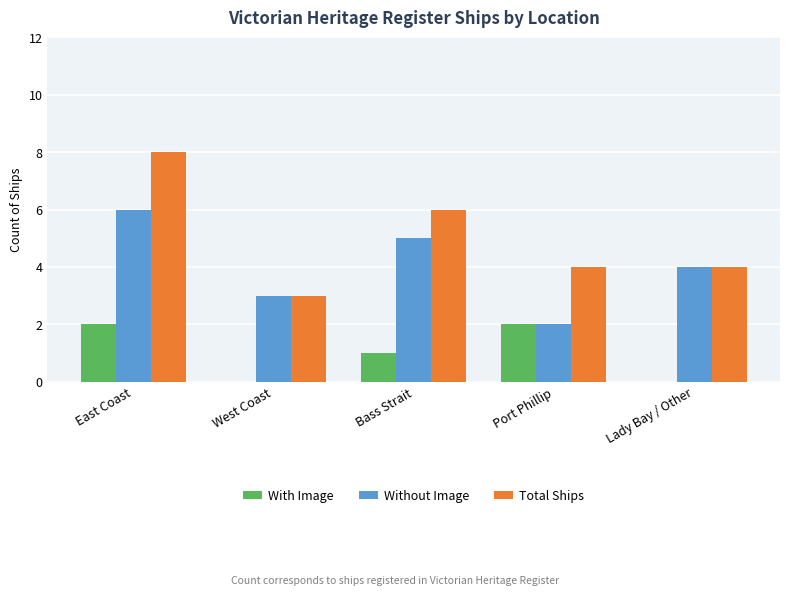

Is it true that Total Ships equals 6 at Bass Strait?

True